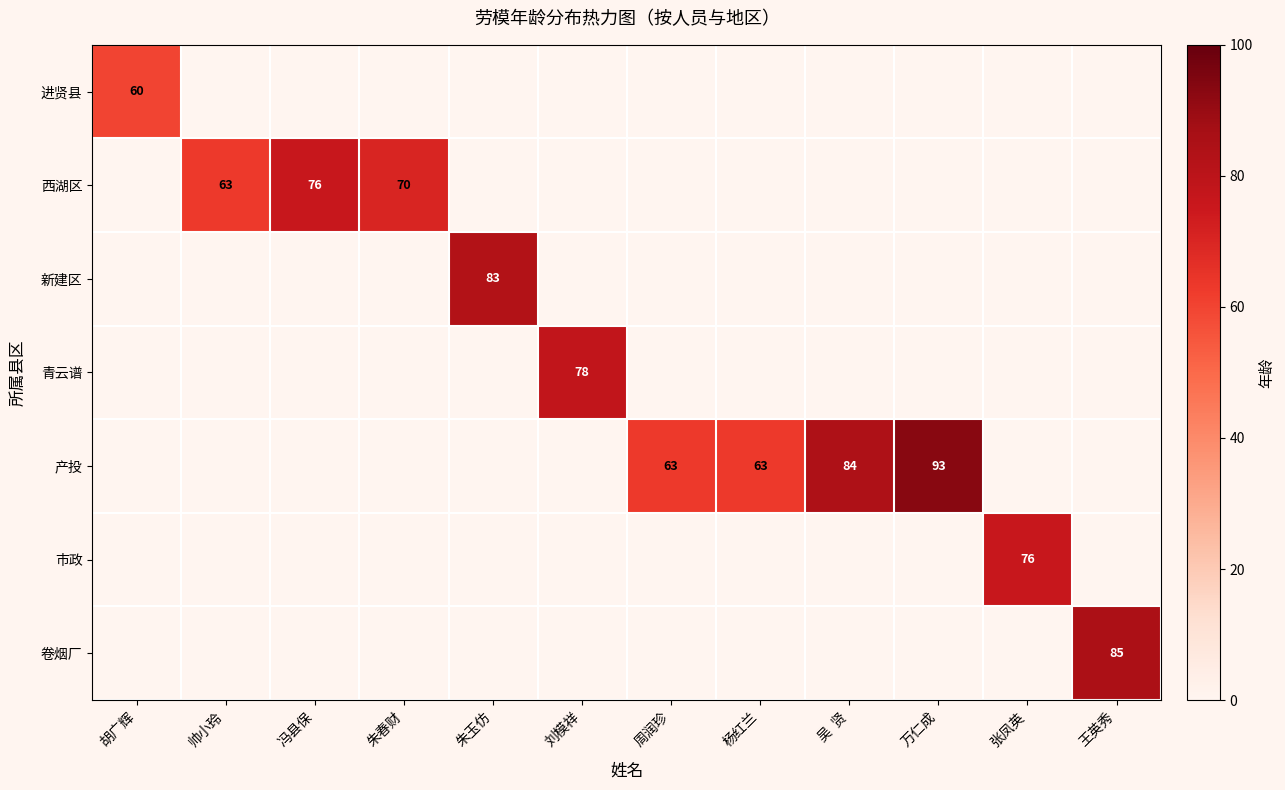

Is it true that 西湖区 equals 94 at 朱春财?

False